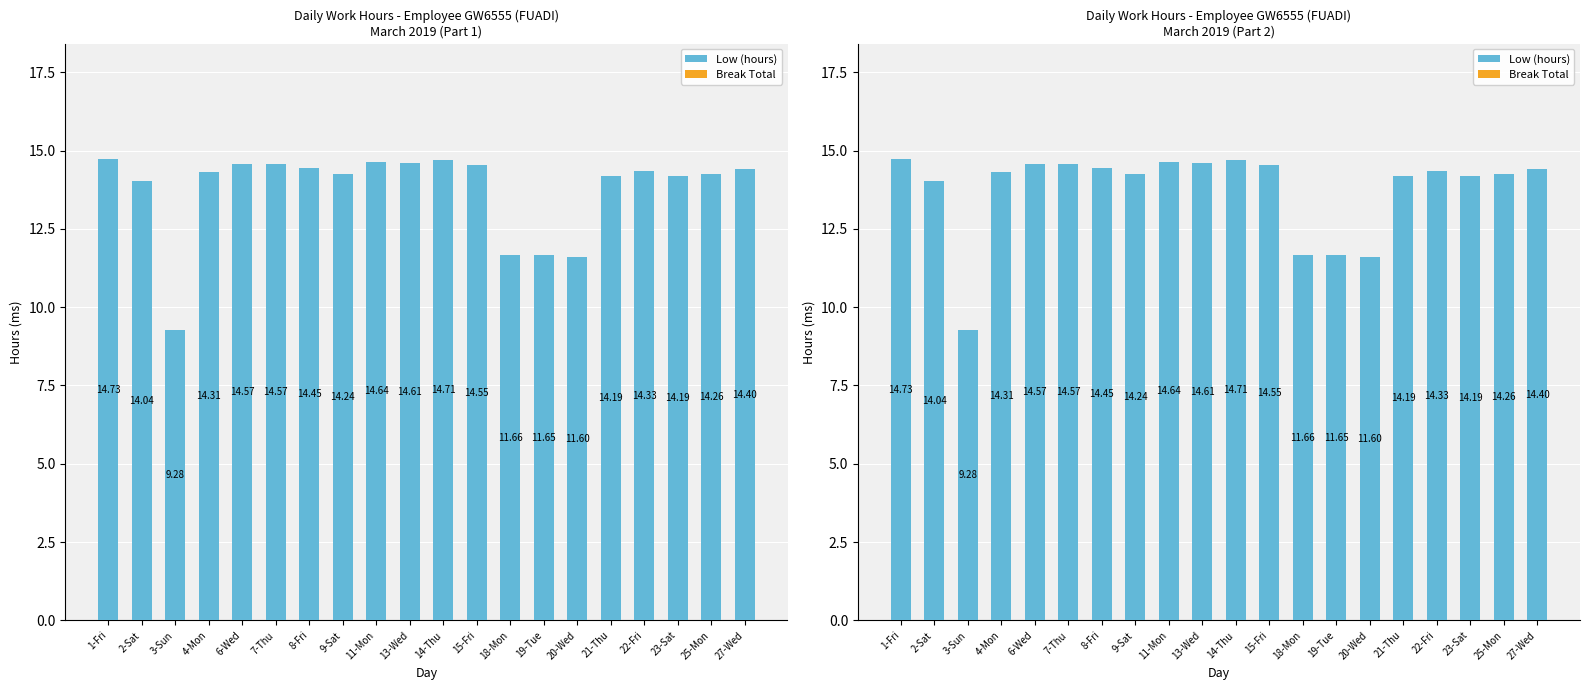

Which category has the highest value in the Break Total series?

1-Fri